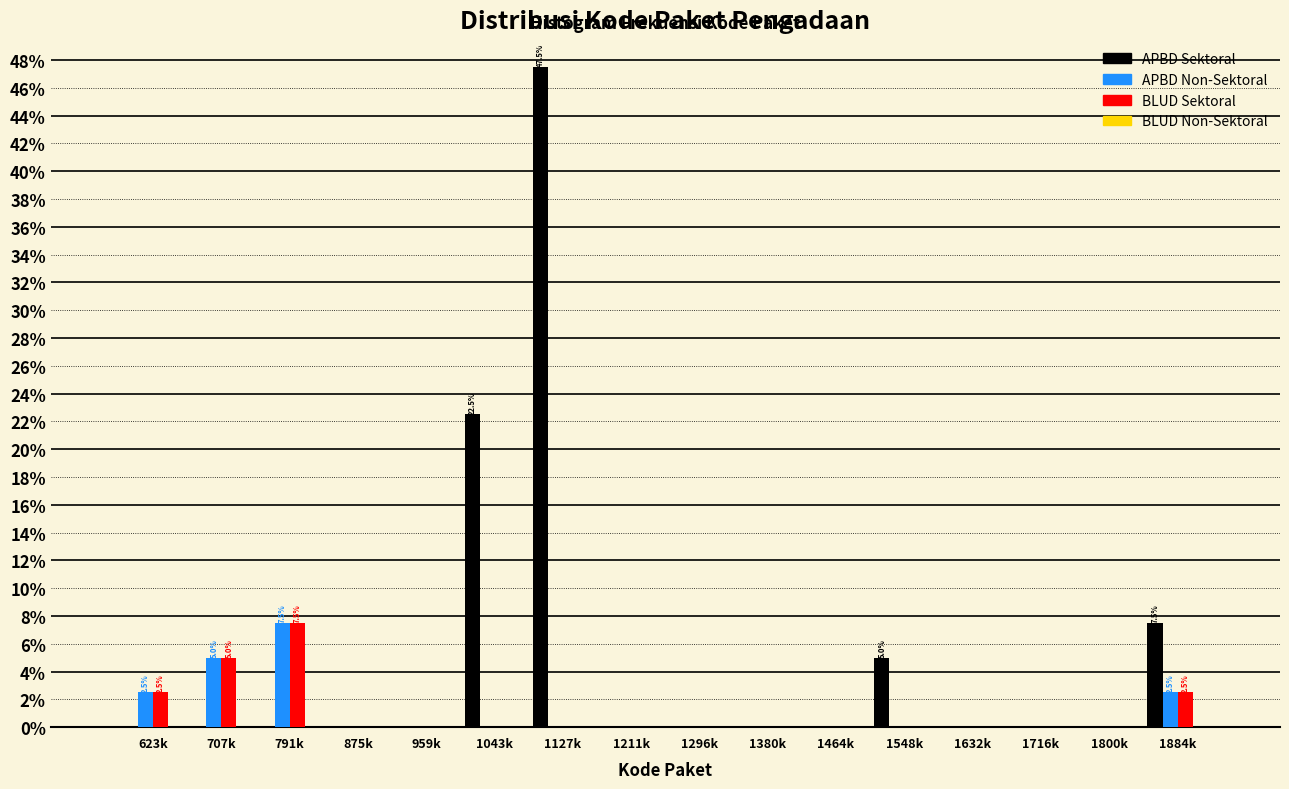

What is the sum of all APBD Non-Sektoral values?

17.5